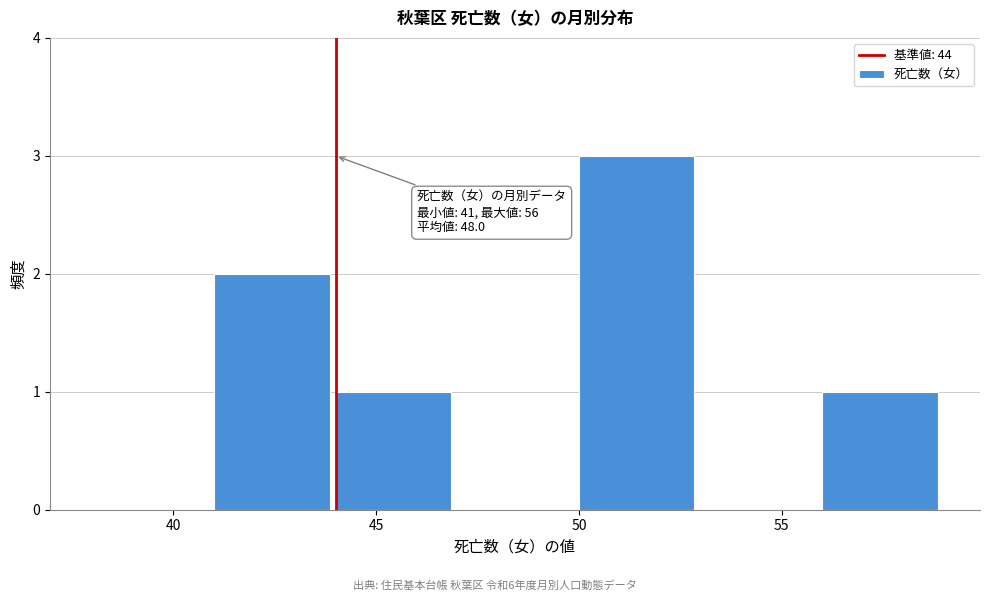

Which range on the x-axis has the tallest bar?

50 to 53